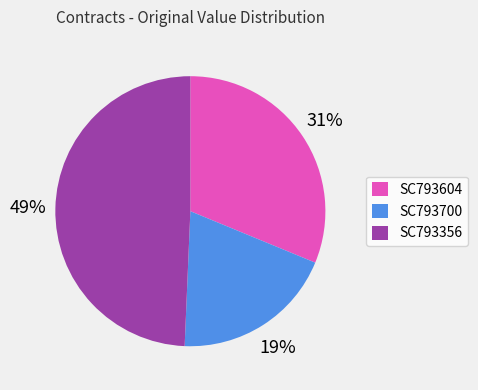

Do SC793700 and SC793604 together represent more than half of the pie?

Yes